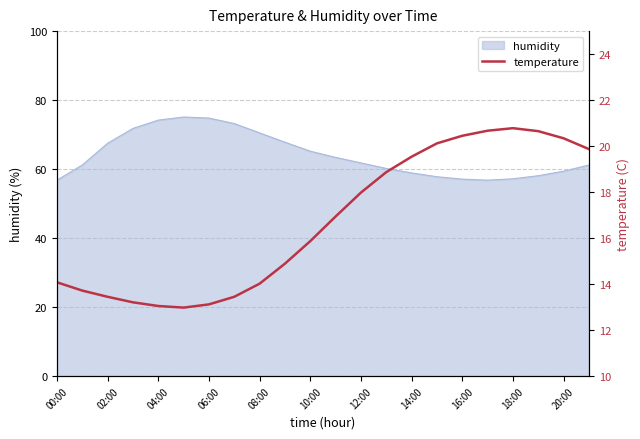

The humidity series shows 74.2 at 04:00. True or false?

True